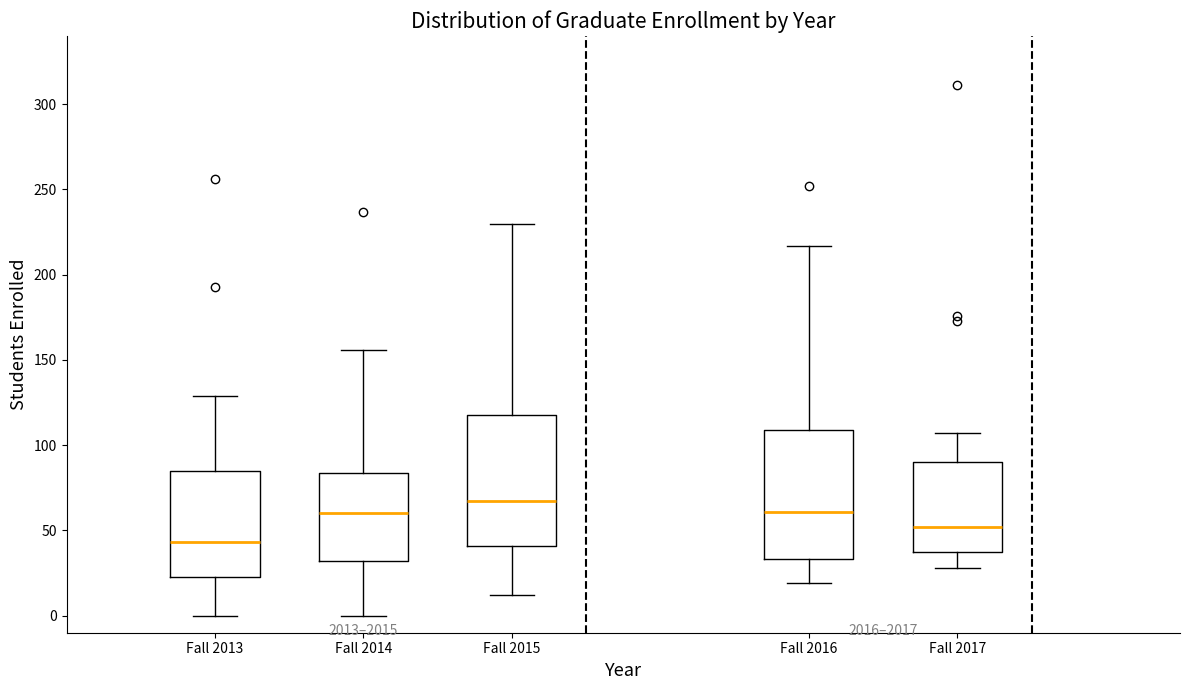

Which box has the highest median line?

Fall 2015